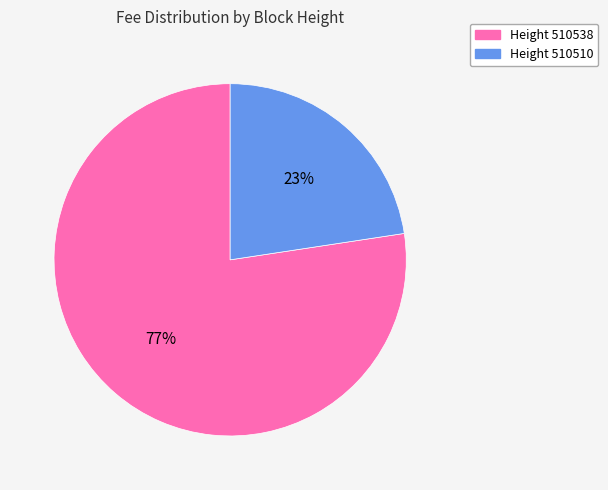

Does any single category account for the majority?

Yes